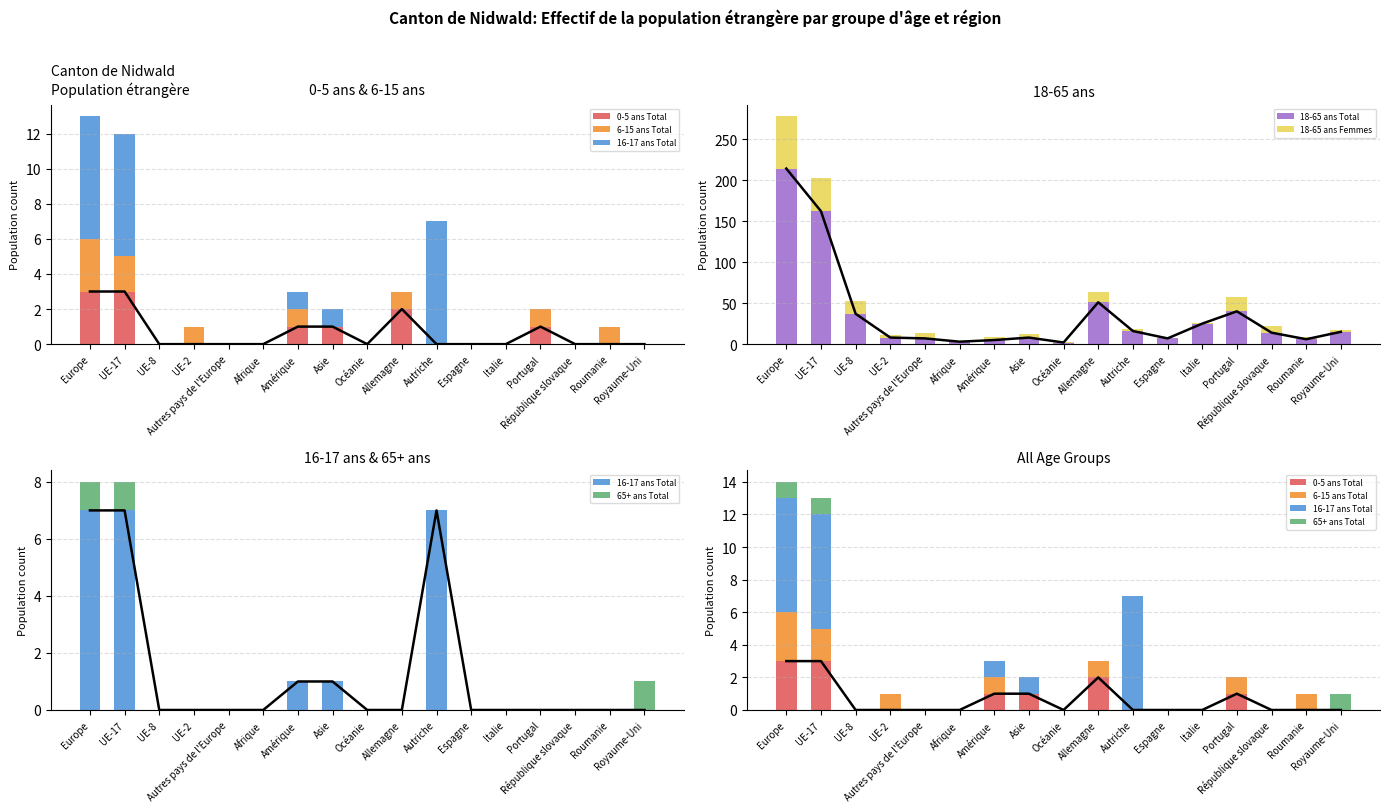

Which series has the largest total across all categories?

18-65 ans Total